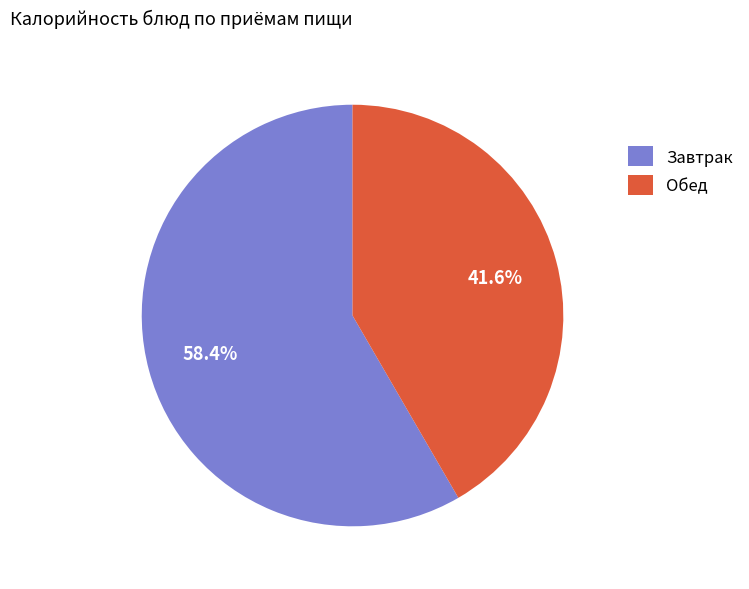

What is the total percentage of Обед and Завтрак?

100.0%